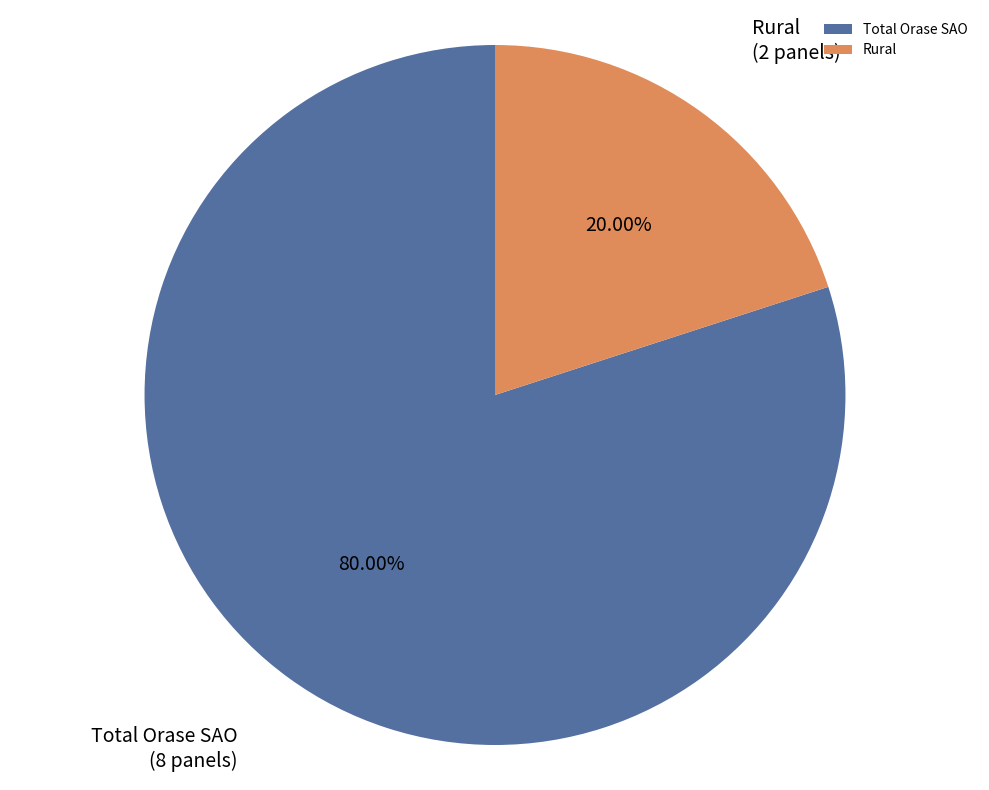

Does Total Orase SAO account for over 50% of the chart?

Yes